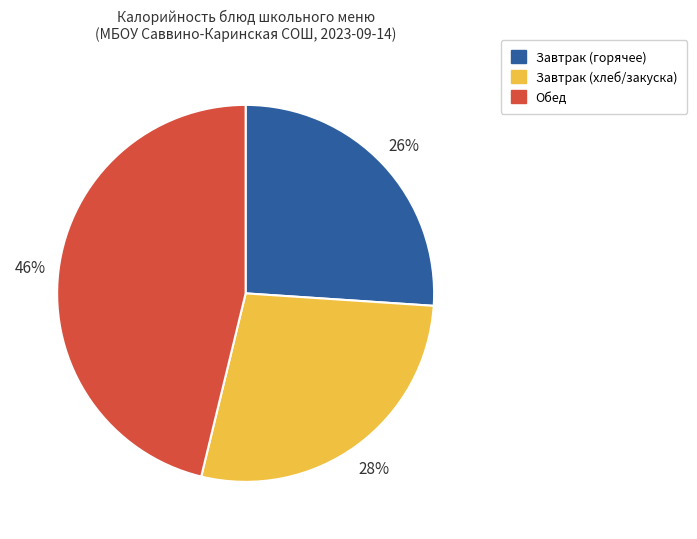

To the nearest percent, what is the difference between the largest and smallest slice percentages?

20%